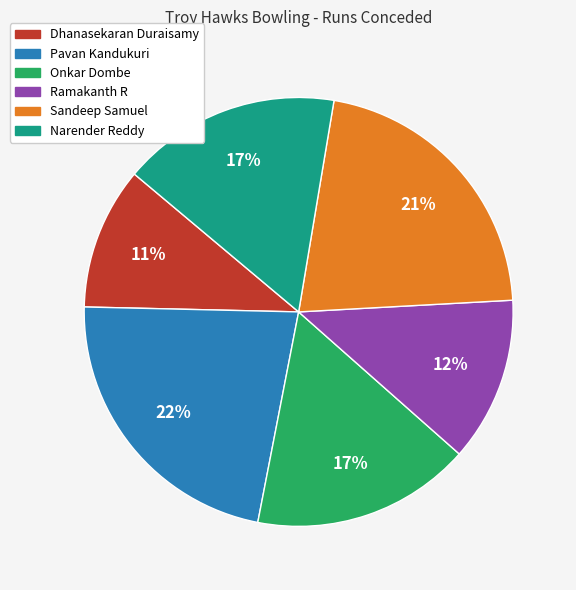

Between Onkar Dombe and Ramakanth R, which is larger?

Onkar Dombe